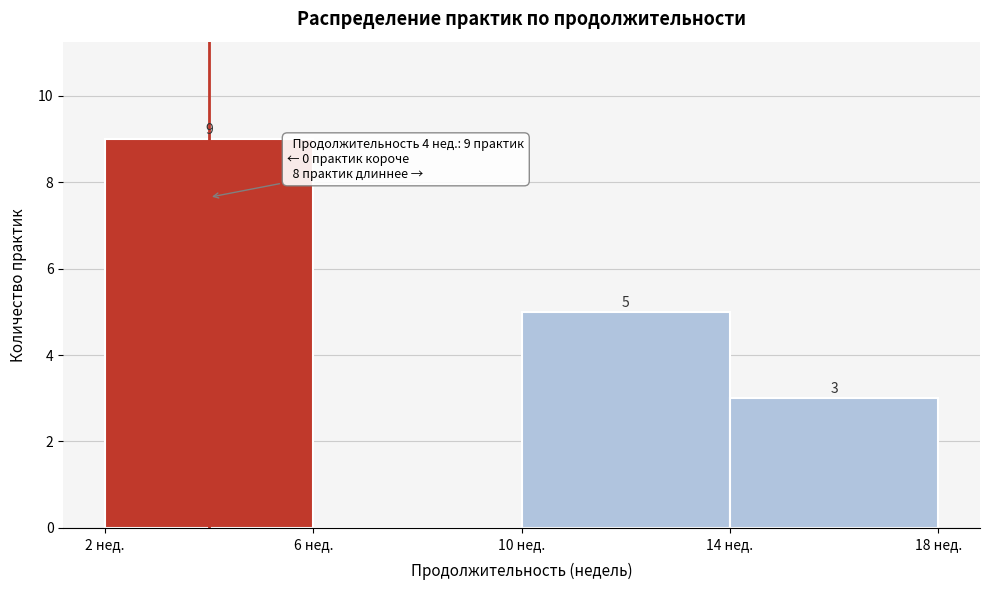

Which range on the x-axis has the tallest bar?

2 to 6